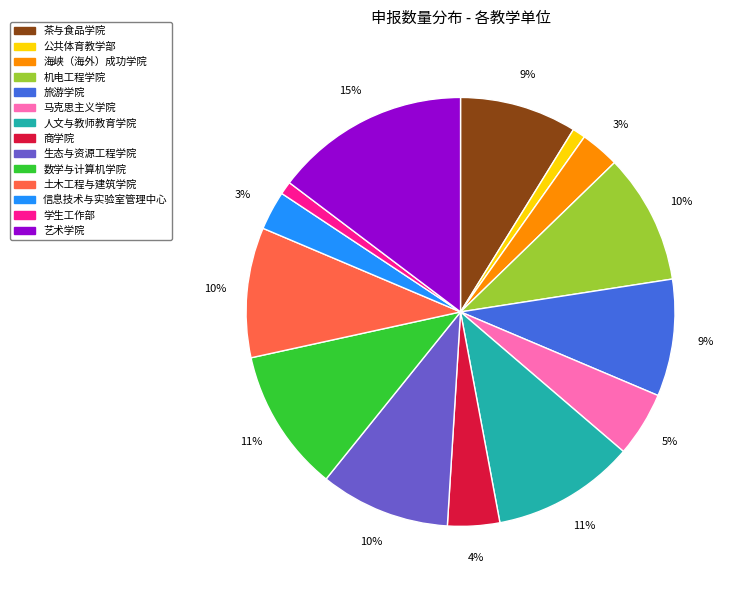

Combined, do 艺术学院 and 商学院 account for over 50%?

No